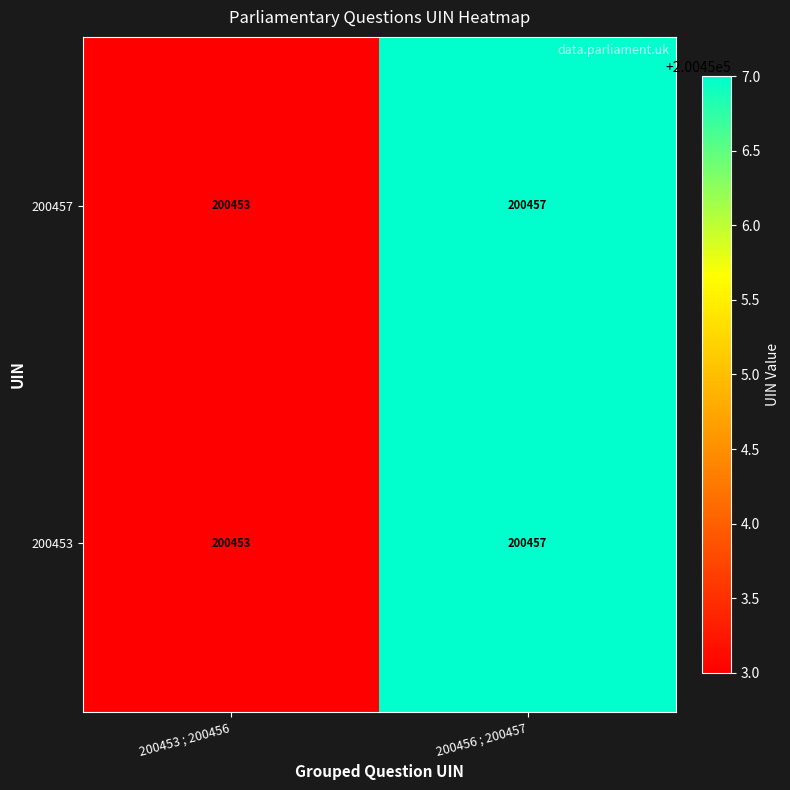

At which category does the chart reach its peak across all series?

200456 ; 200457